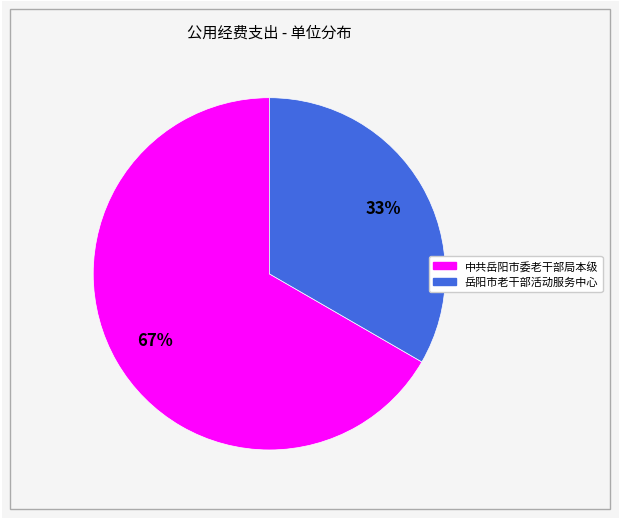

To the nearest percent, what is the average slice percentage?

50%